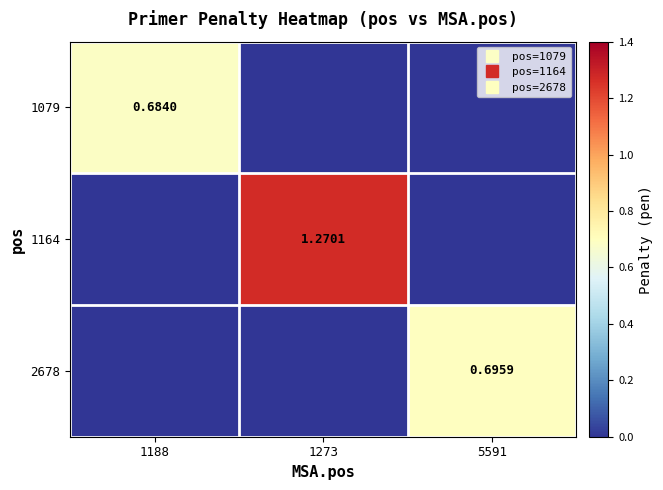

Which has a higher value, 1273 or 1188?

1188